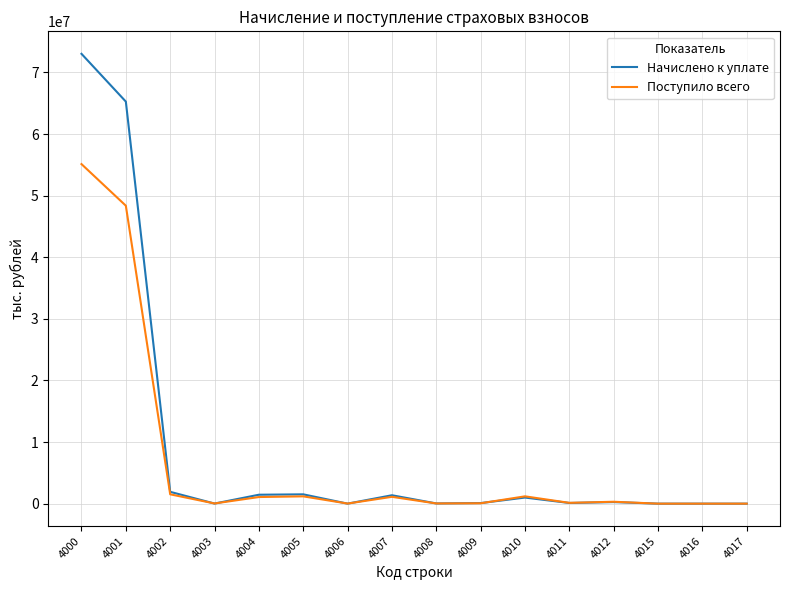

Where does the Начислено к уплате series first go above 256589?

4000